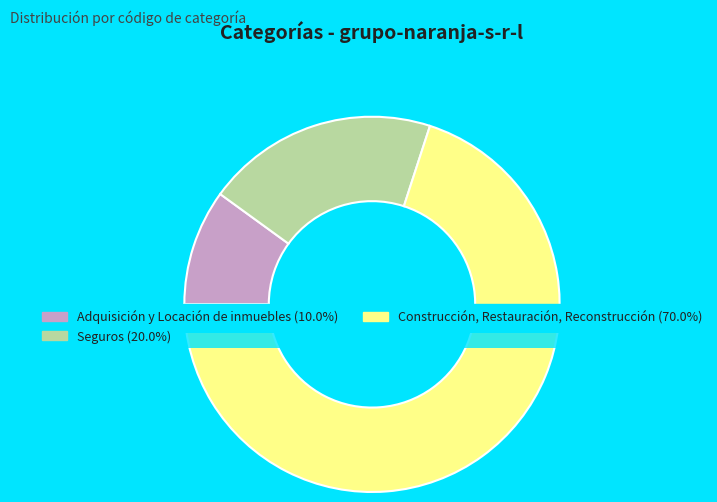

Is there any slice that represents more than half of the pie?

Yes